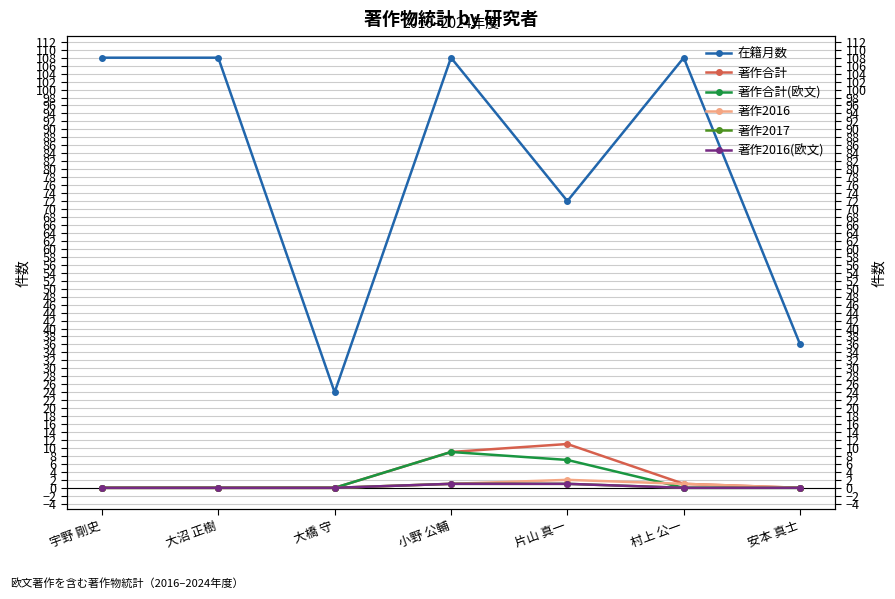

Which category has the lowest value across all series?

宇野 剛史